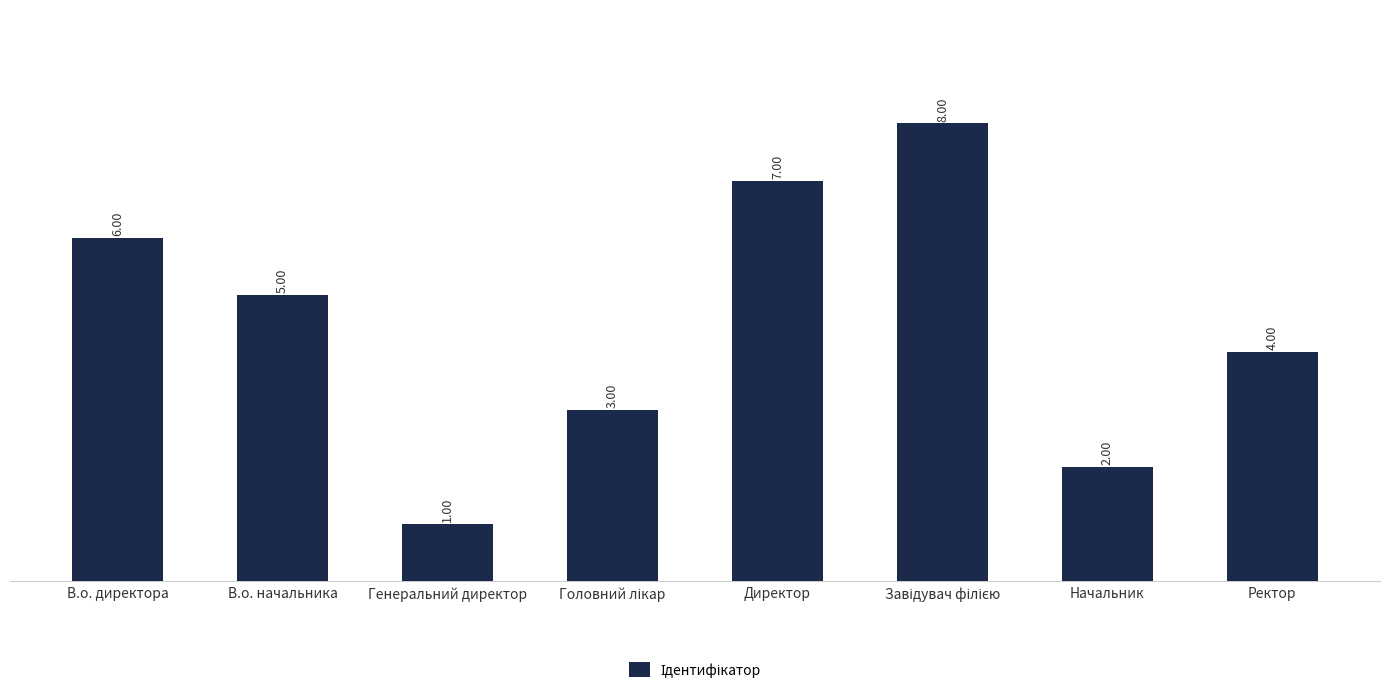

Between В.о. директора and Начальник, which is larger?

В.о. директора